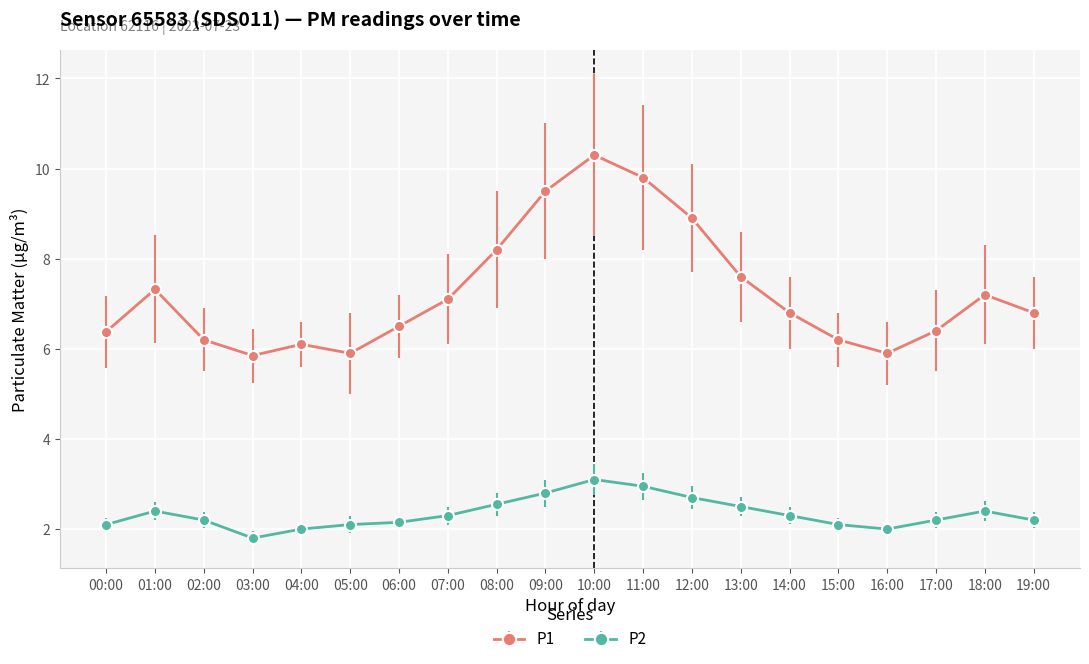

What position from the right is 16:00?

4